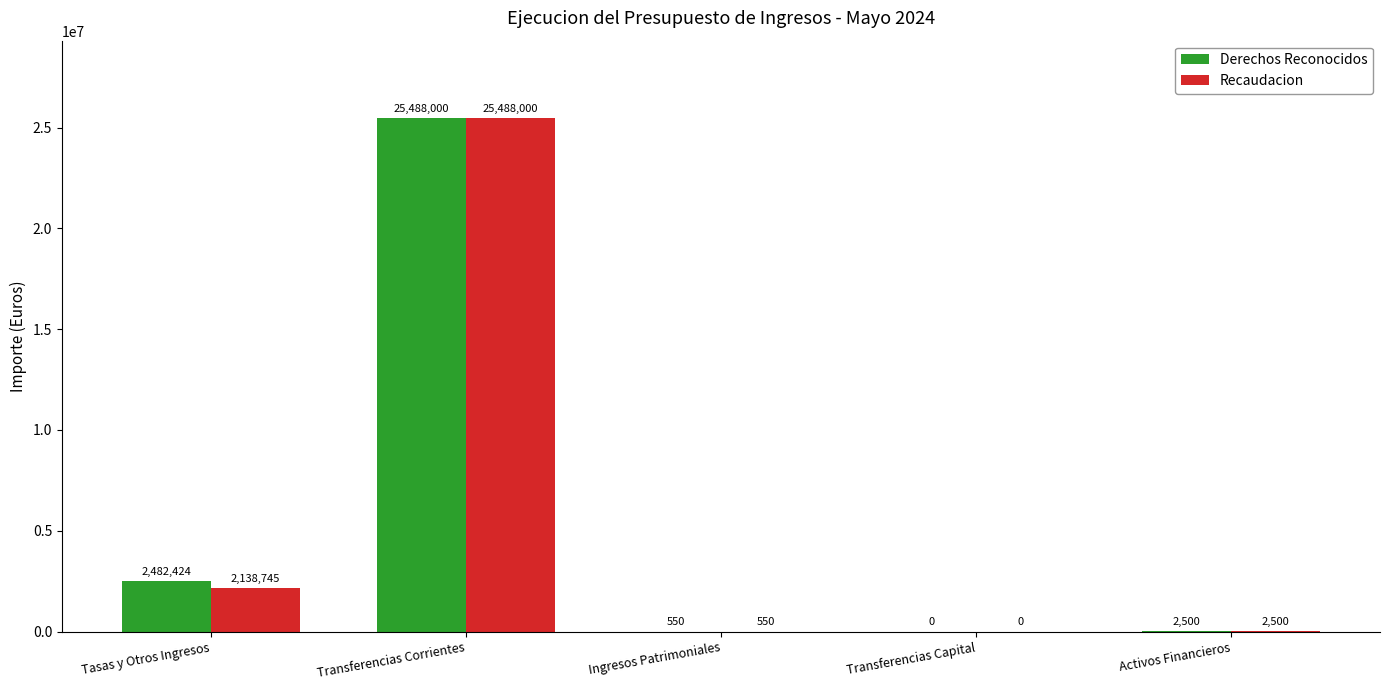

Count the number of data series in this chart.

2